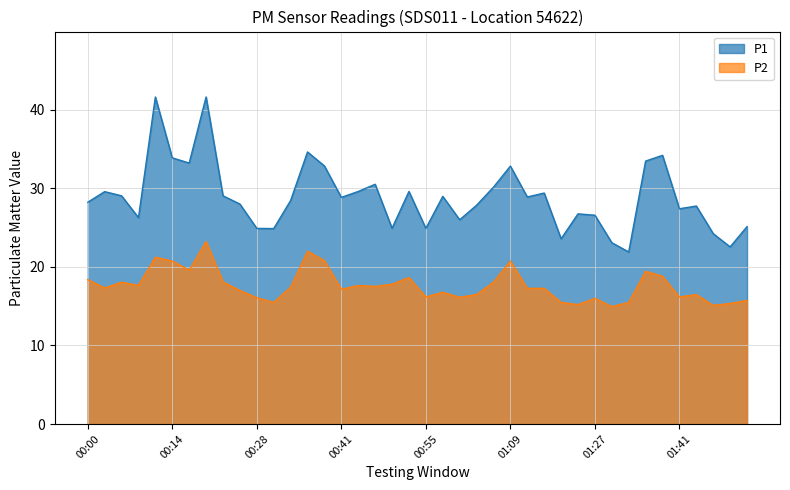

How many interior local peaks does the P2 series have?

11